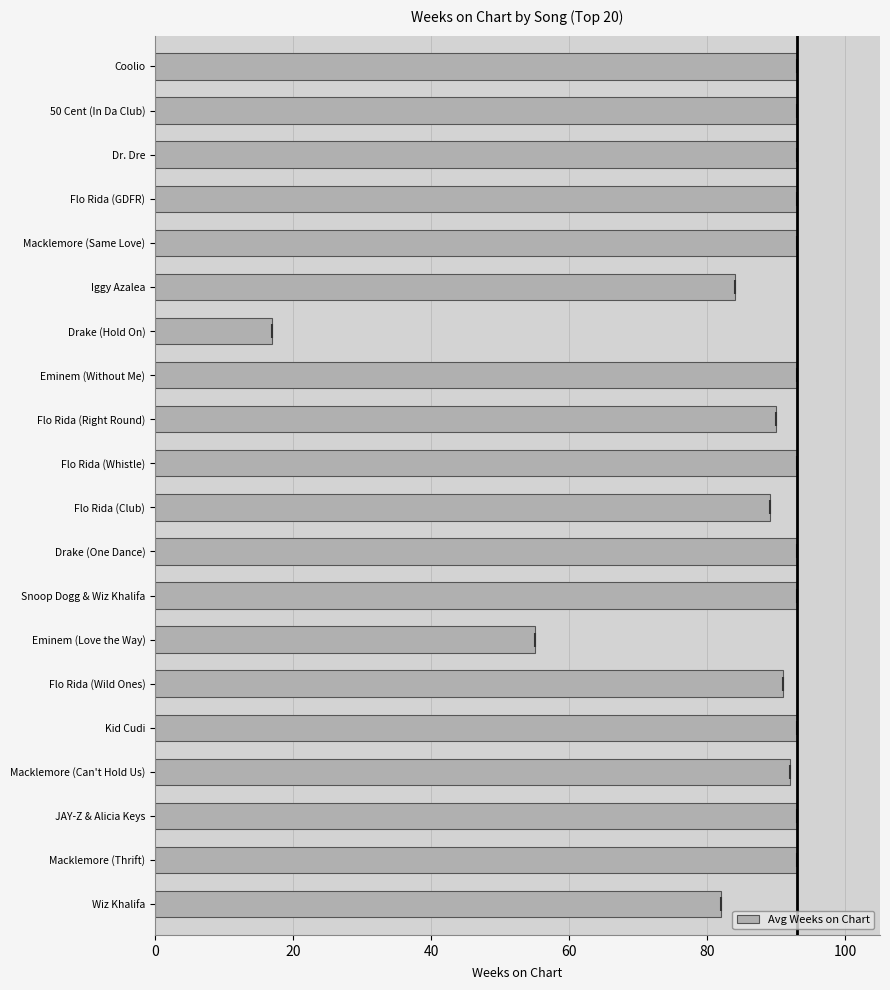

Which category has the lowest value across all series?

Drake (Hold On)